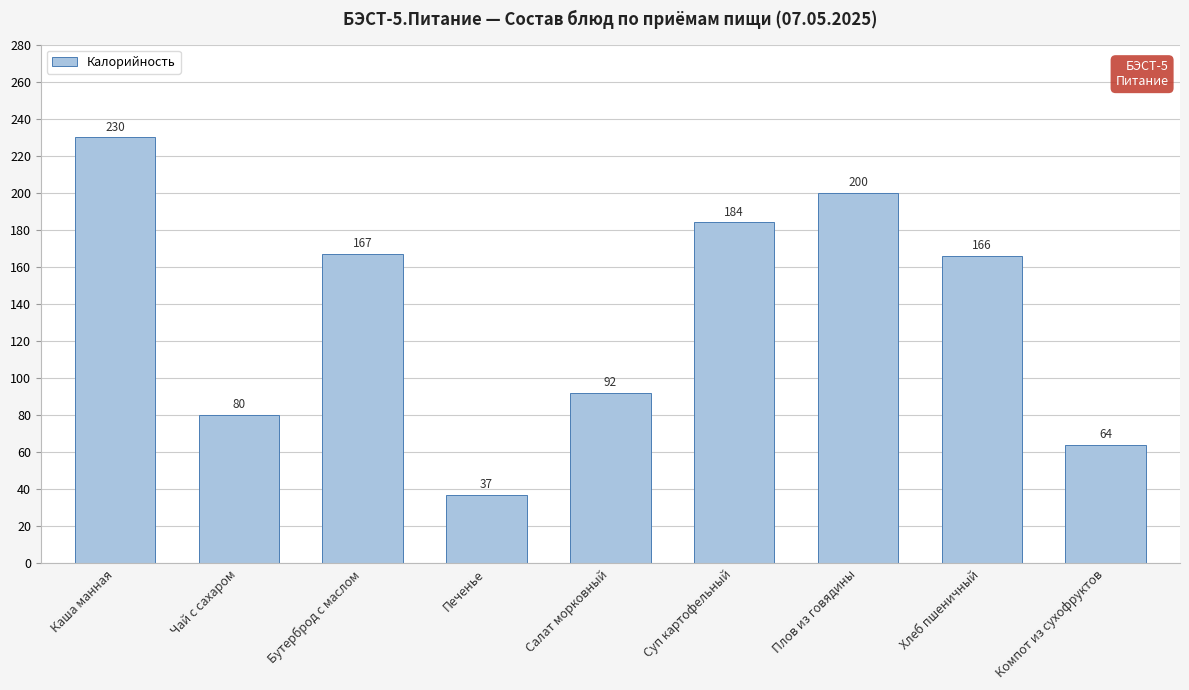

Reading right to left, transcribe all the data shown in this chart.

Компот из сухофруктов=64	Хлеб пшеничный=166	Плов из говядины=200	Суп картофельный=184	Салат морковный=92	Печенье=37	Бутерброд с маслом=167	Чай с сахаром=80	Каша манная=230